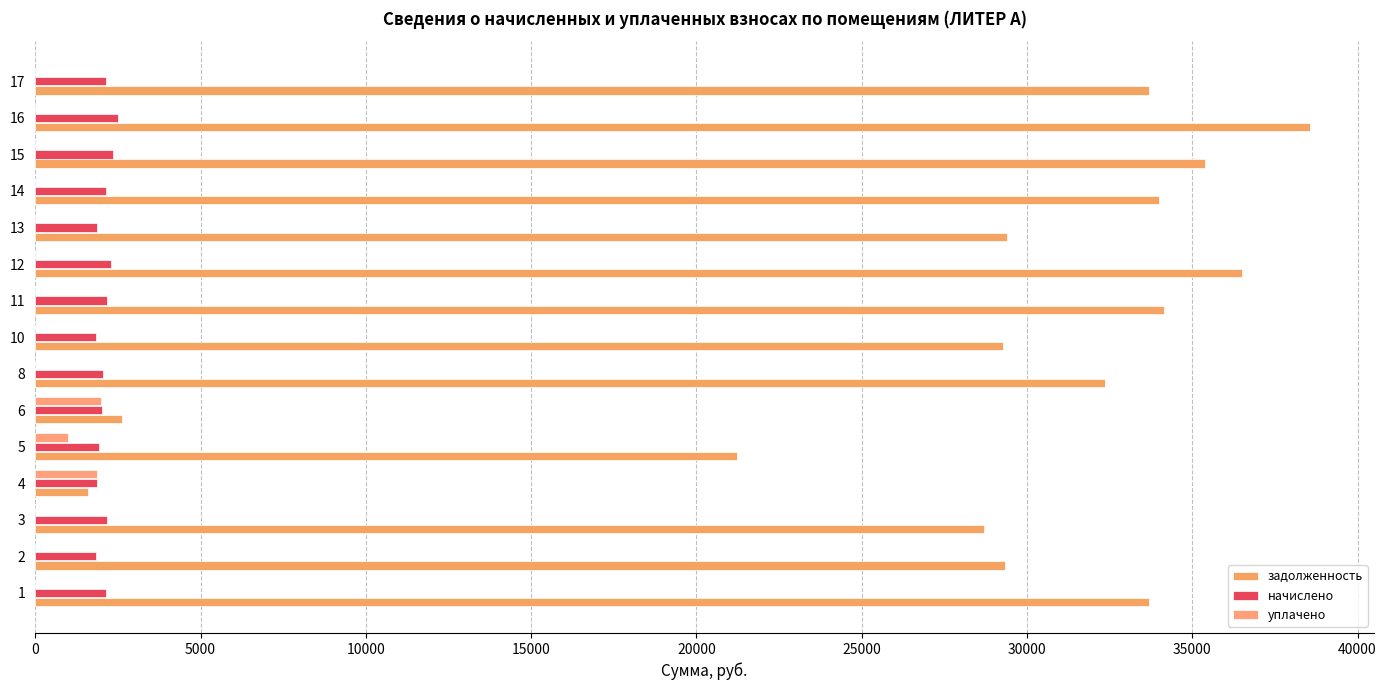

Count the number of data series in this chart.

3